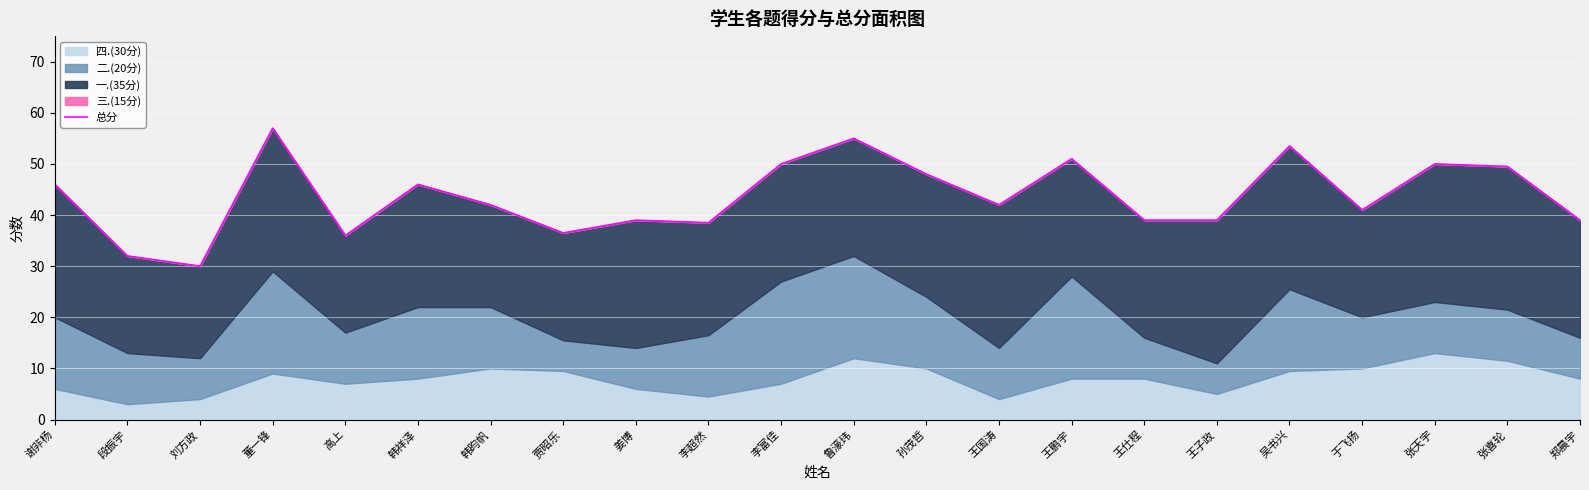

At which category does the data reach its first local valley?

刘方政